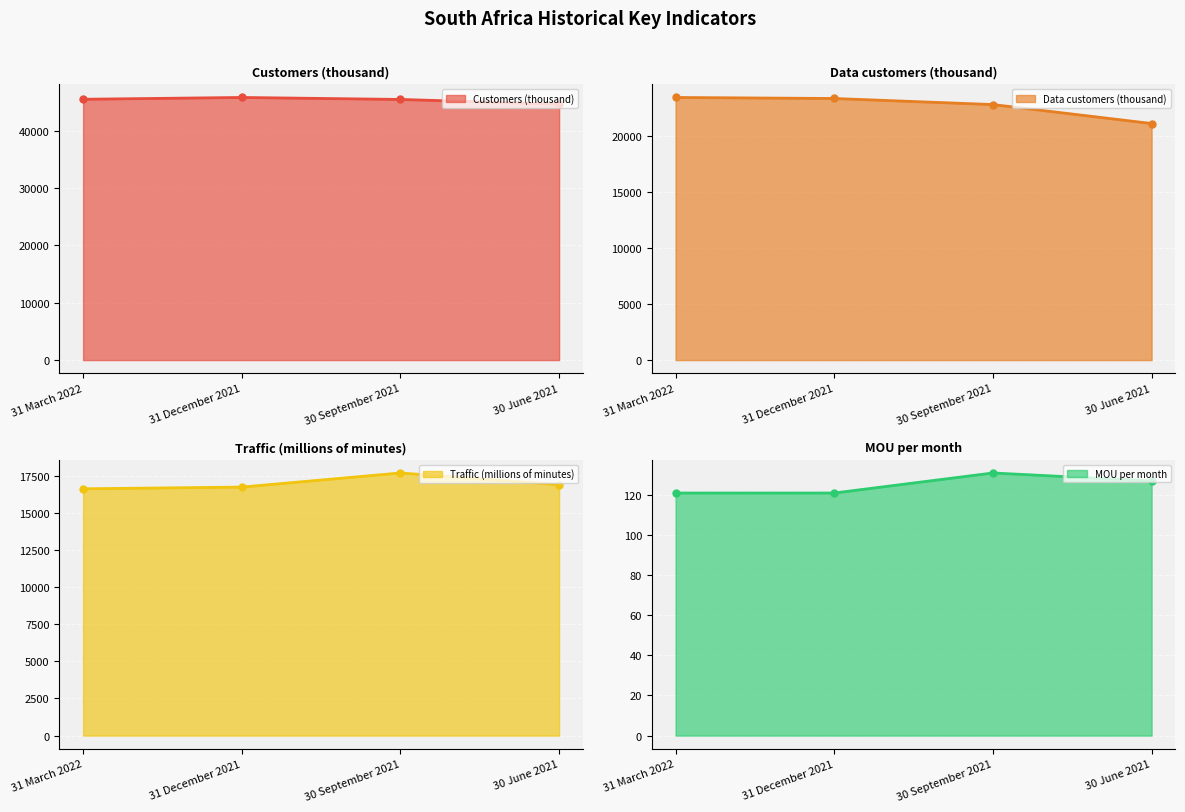

True or false: Customers (thousand) and Traffic (millions of minutes) intersect in this chart.

False